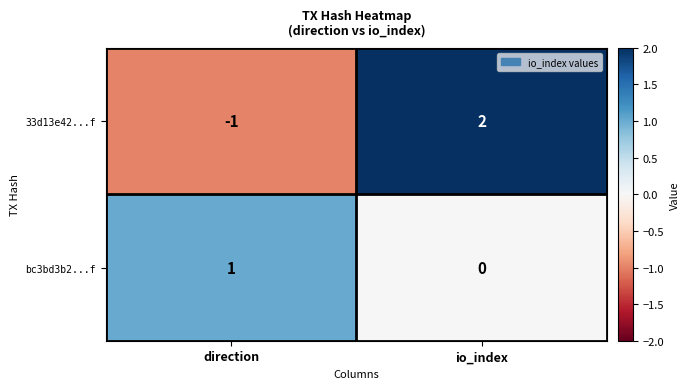

The value of bc3bd3b2...f at io_index is 0. True or false?

True